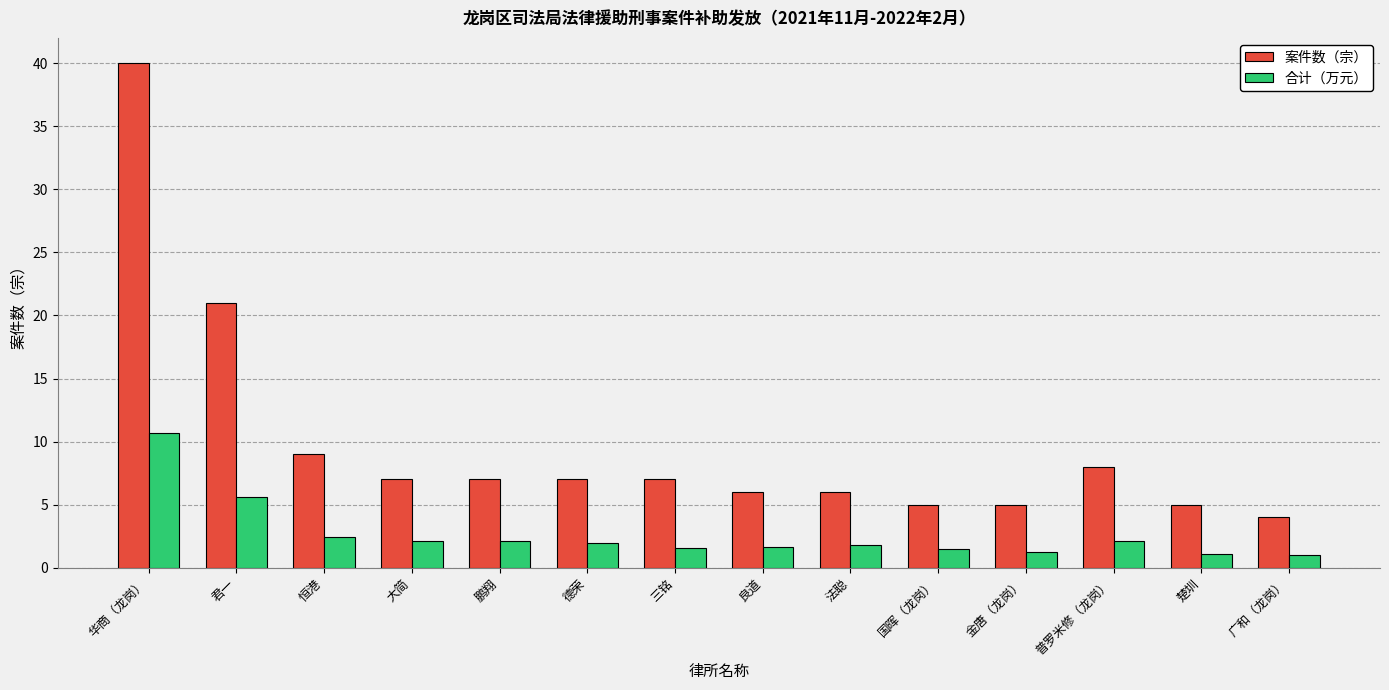

Is the value of 合计（万元） at 三铭 greater than the value of 案件数（宗） at 恒港?

No